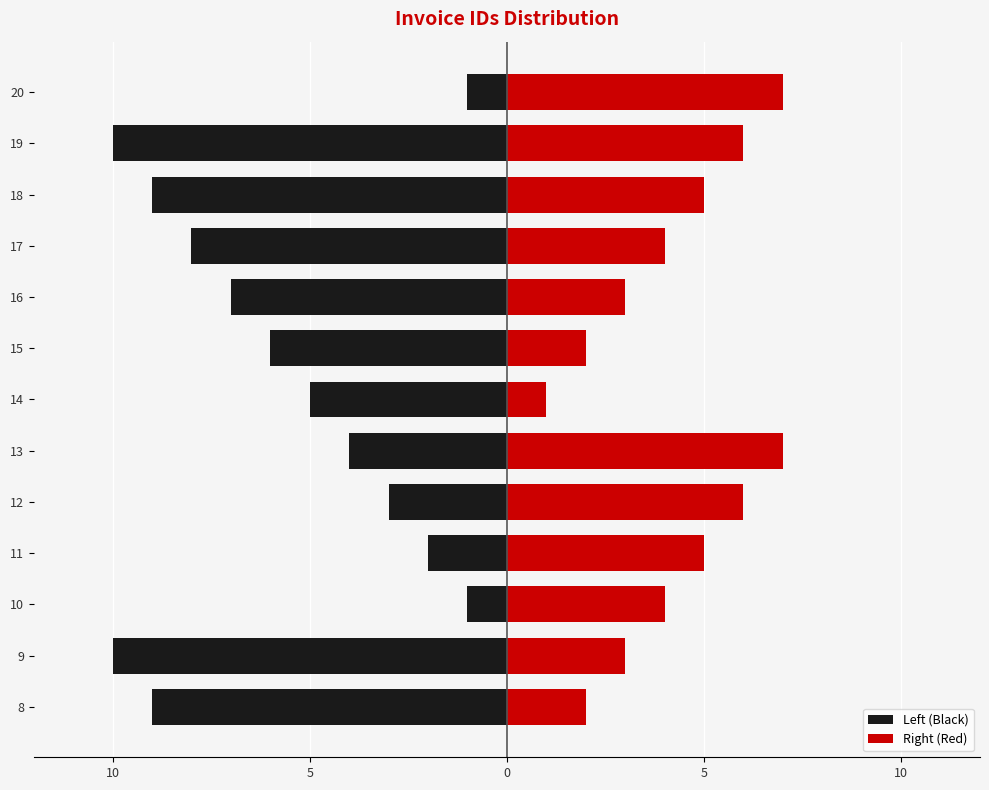

How many groups of bars are there?

13